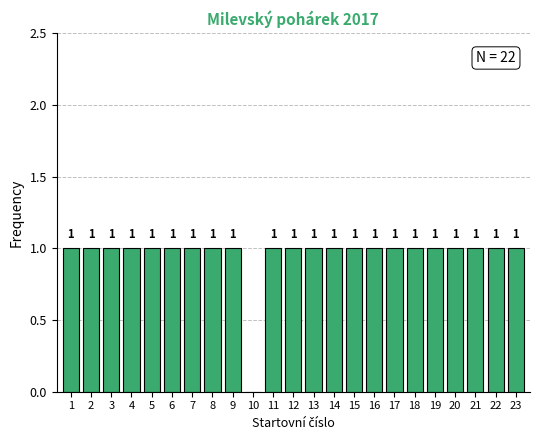

Reading left to right, extract all data points from this chart.

1=1	2=1	3=1	4=1	5=1	6=1	7=1	8=1	9=1	10=0	11=1	12=1	13=1	14=1	15=1	16=1	17=1	18=1	19=1	20=1	21=1	22=1	23=1